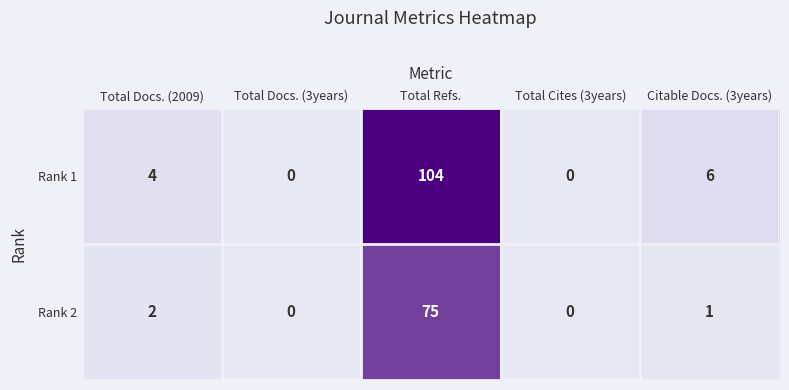

Which series has the largest total across all categories?

Rank 1